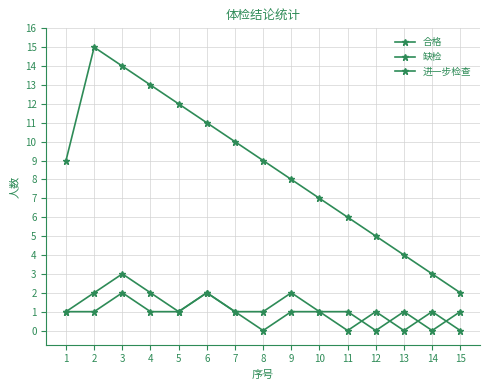

Where is the first local minimum for 进一步检查?

8